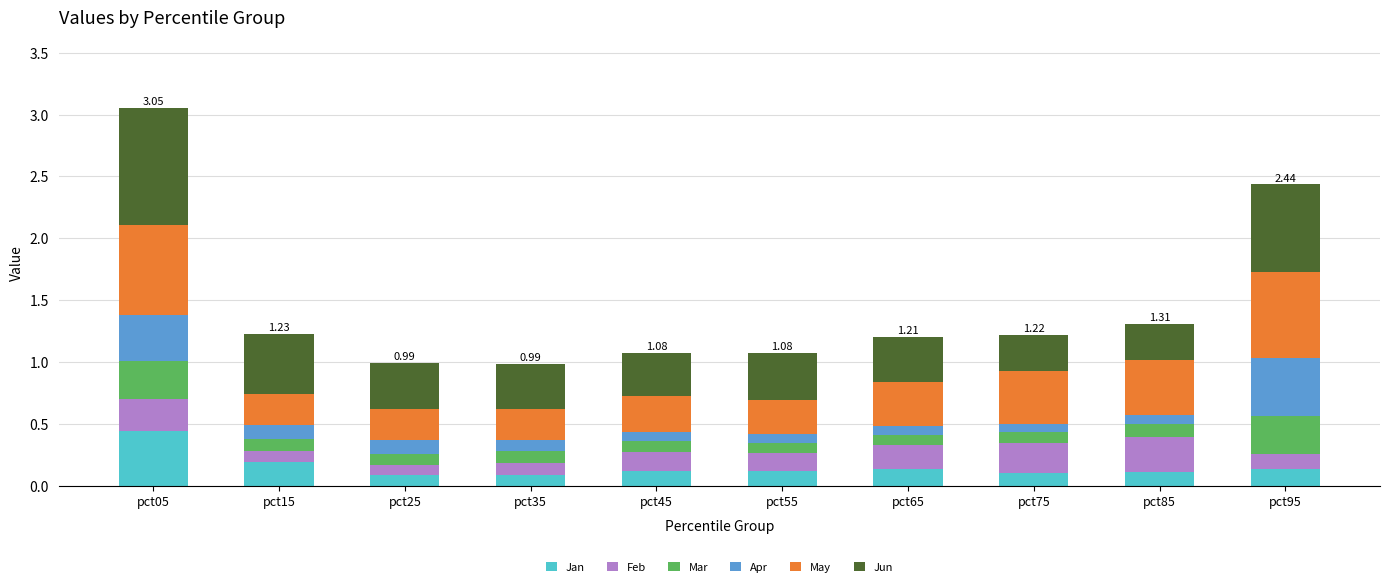

At which category is the sum across all series the highest?

pct05